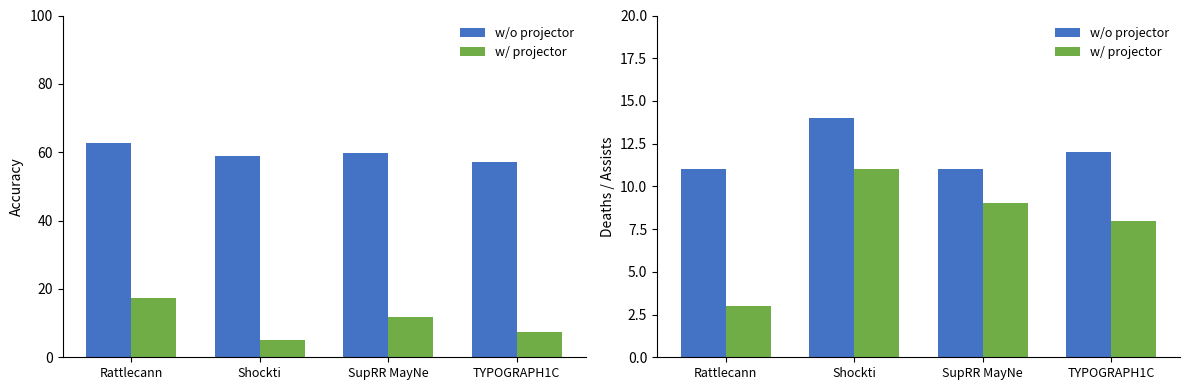

At how many categories does at least one series exceed 4?

4